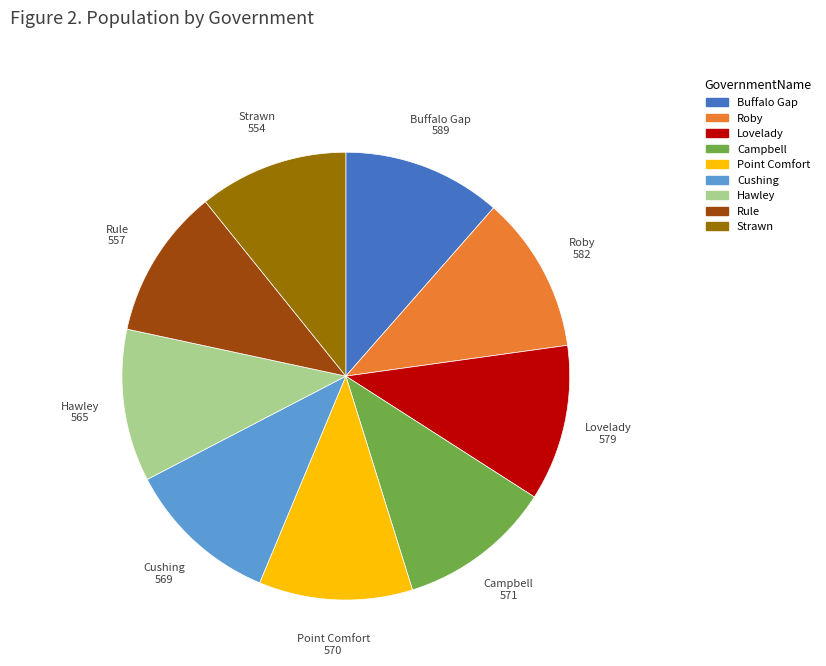

Approximately how many times larger is the value at Buffalo Gap compared to Campbell?

1.0